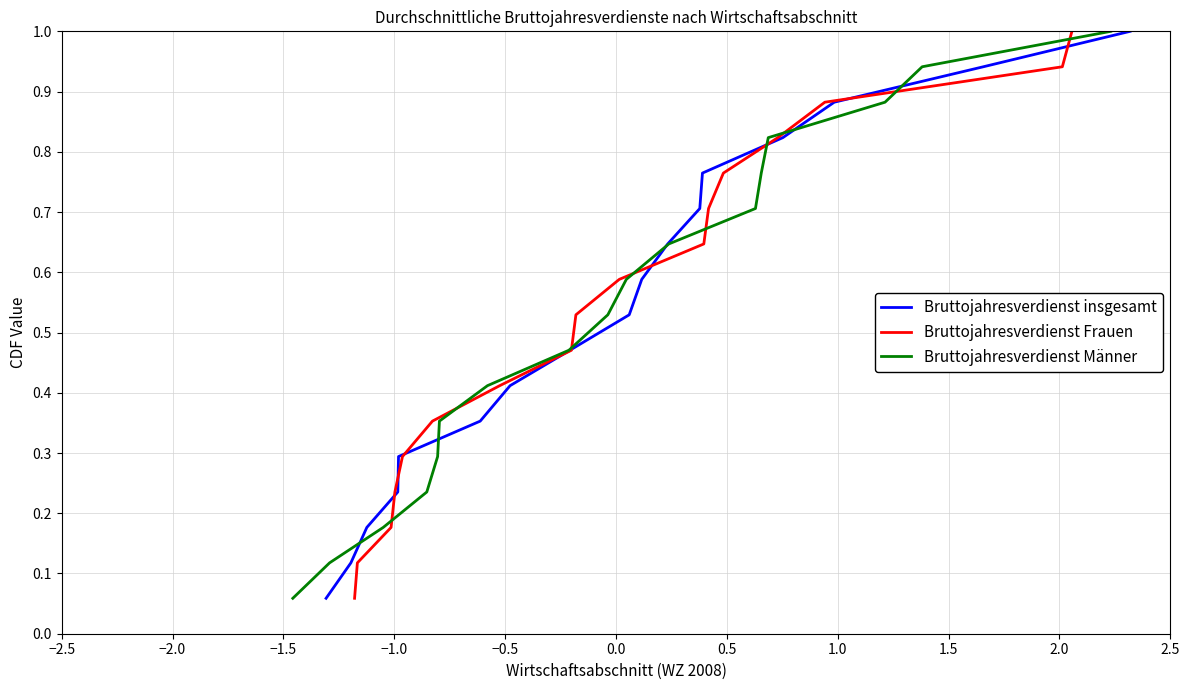

What is the label of the 7th point from the left?

0.5